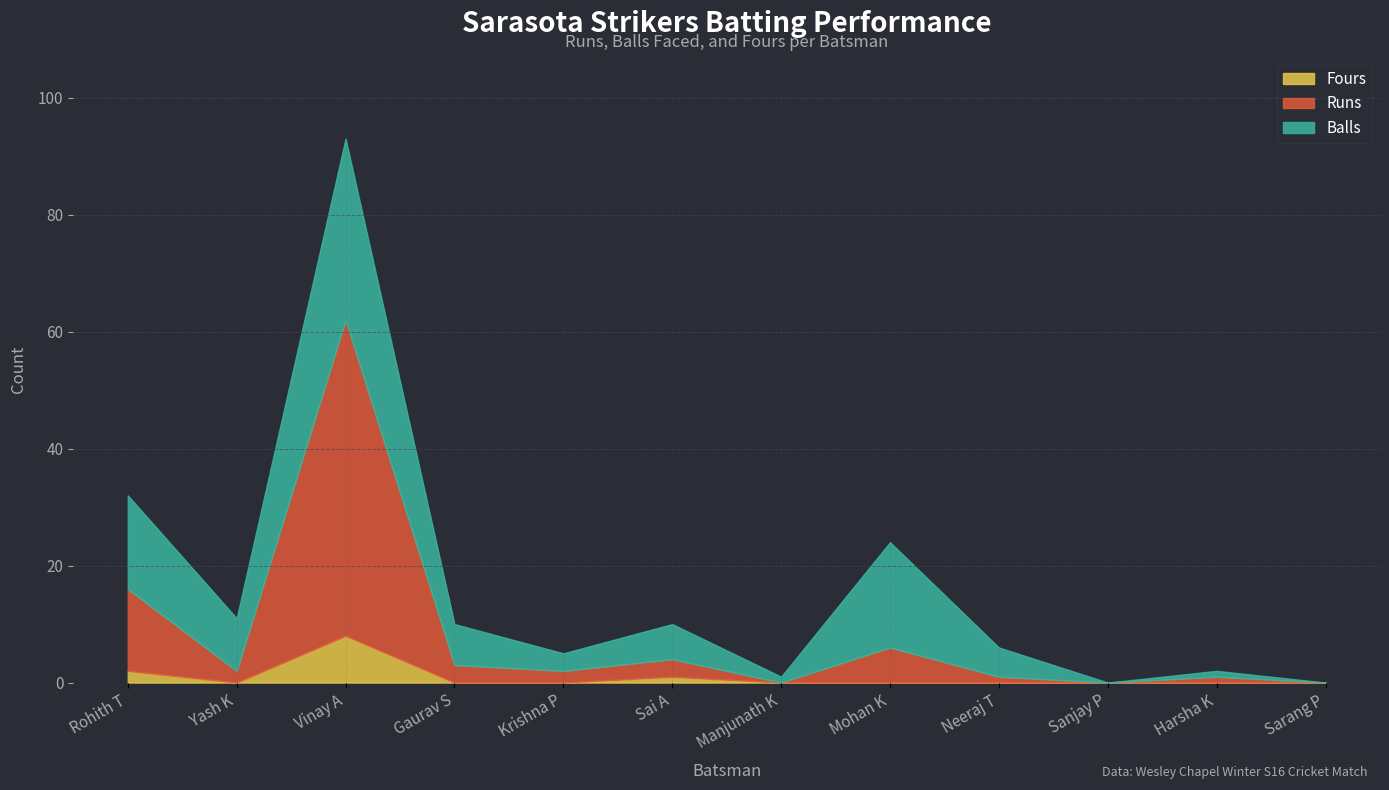

At which category is the sum across all series the highest?

Vinay A